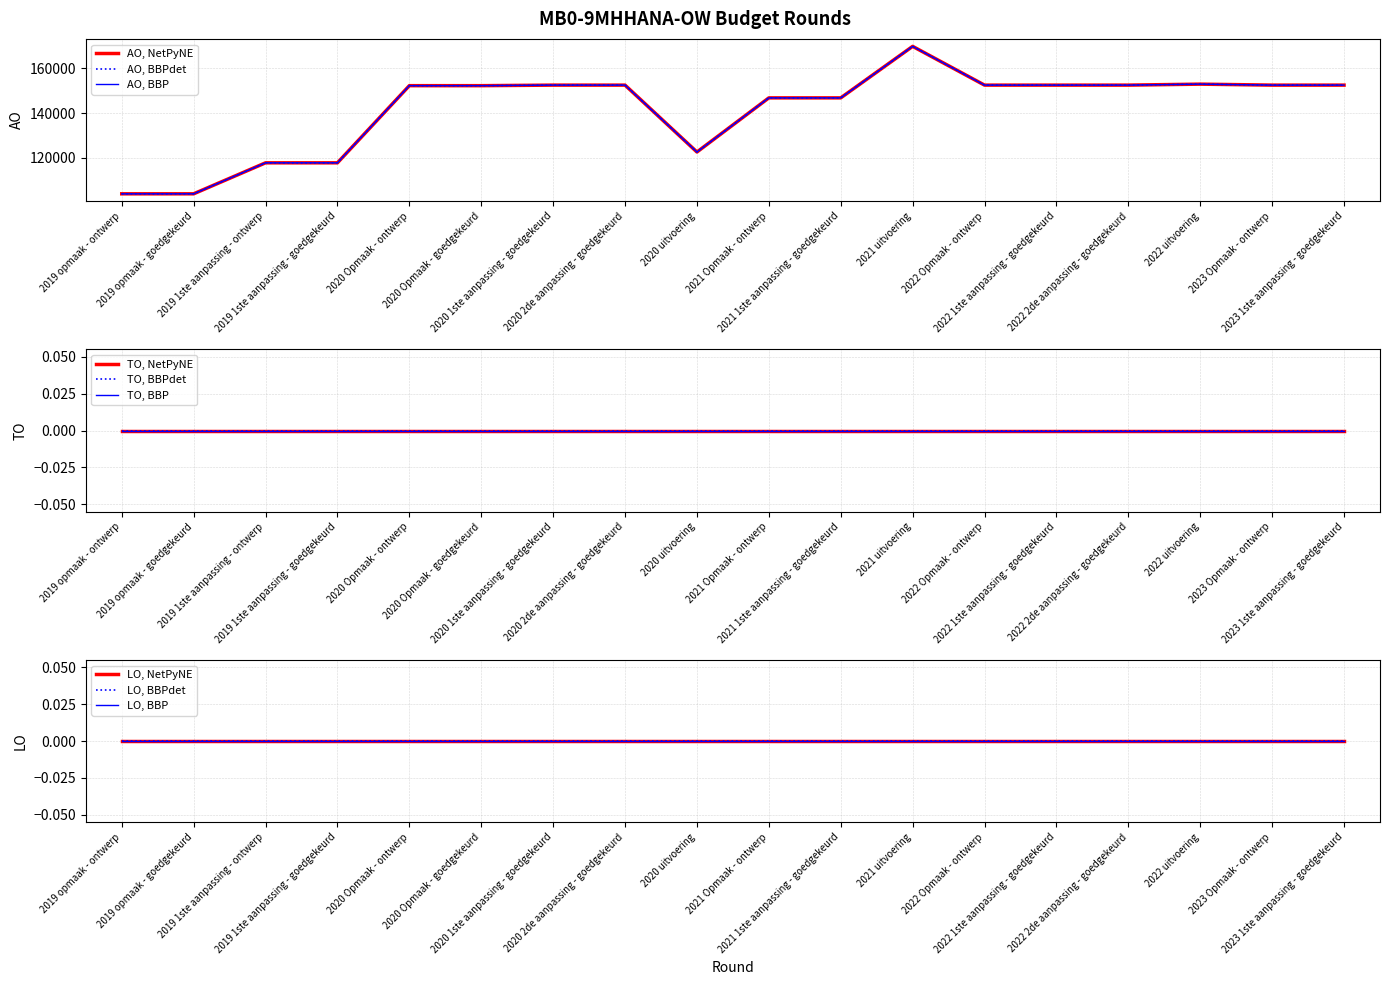

The value of AO at 2023 Opmaak - ontwerp is 271577. True or false?

False